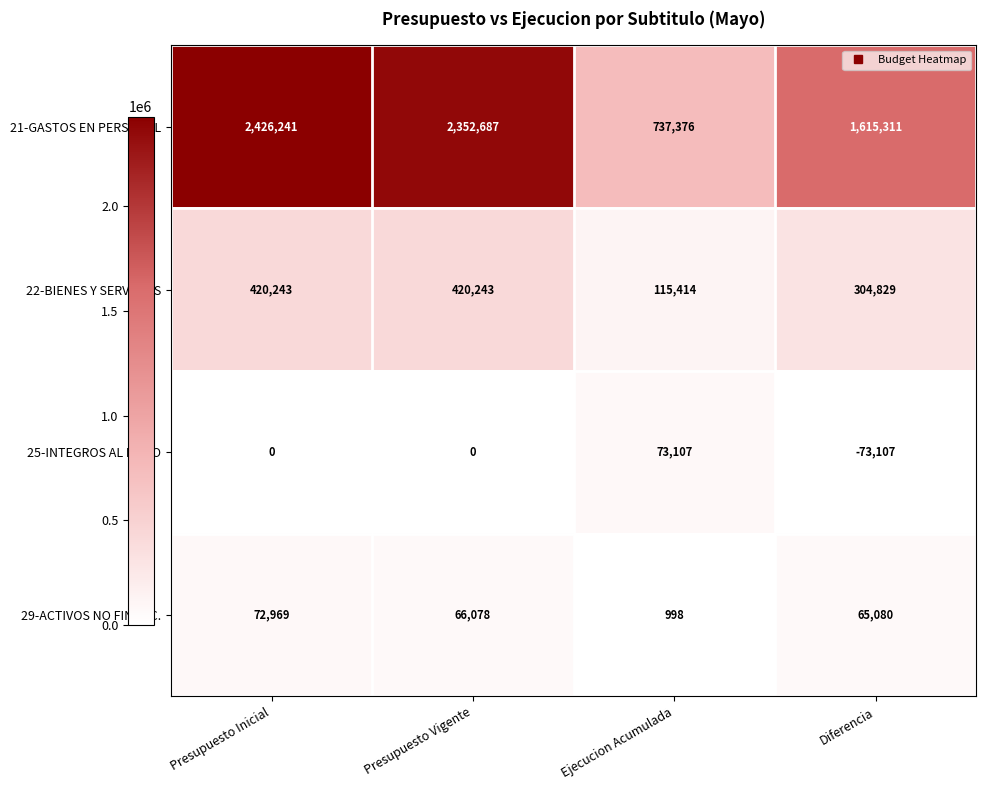

How many data points in 29-ACTIVOS NO FINANC. are less than 66078?

2